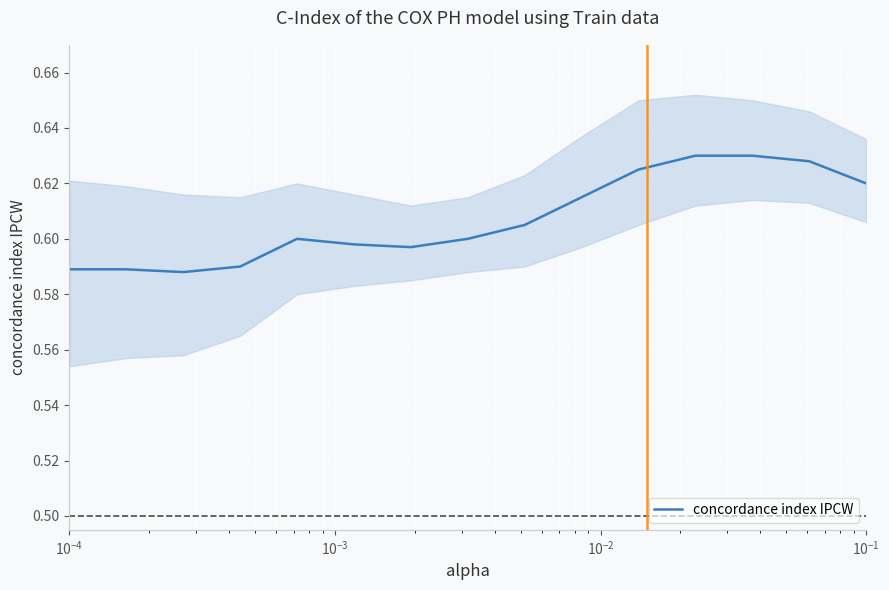

Does the chart display data point markers on the line(s)?

No